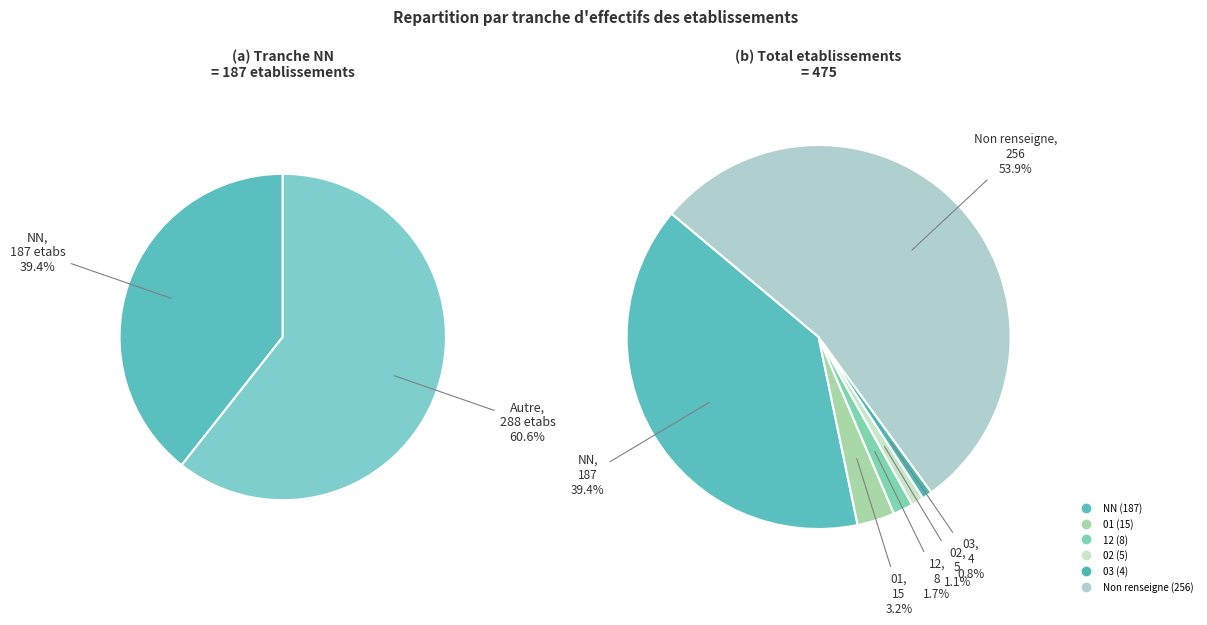

What percentage is the  slice, to the nearest percent?

54%